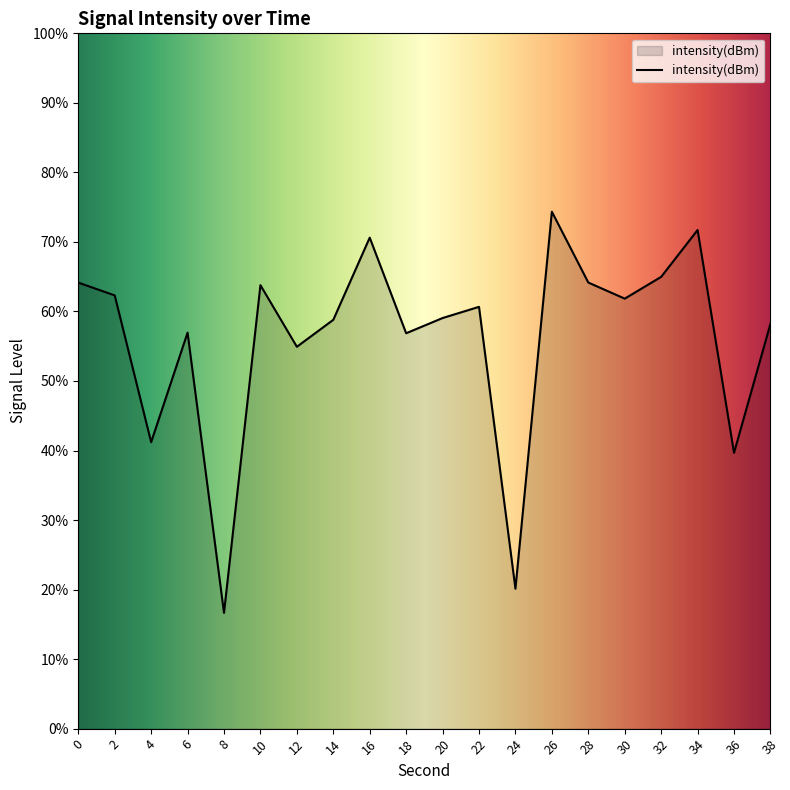

What is the sum of all values?

1121.0